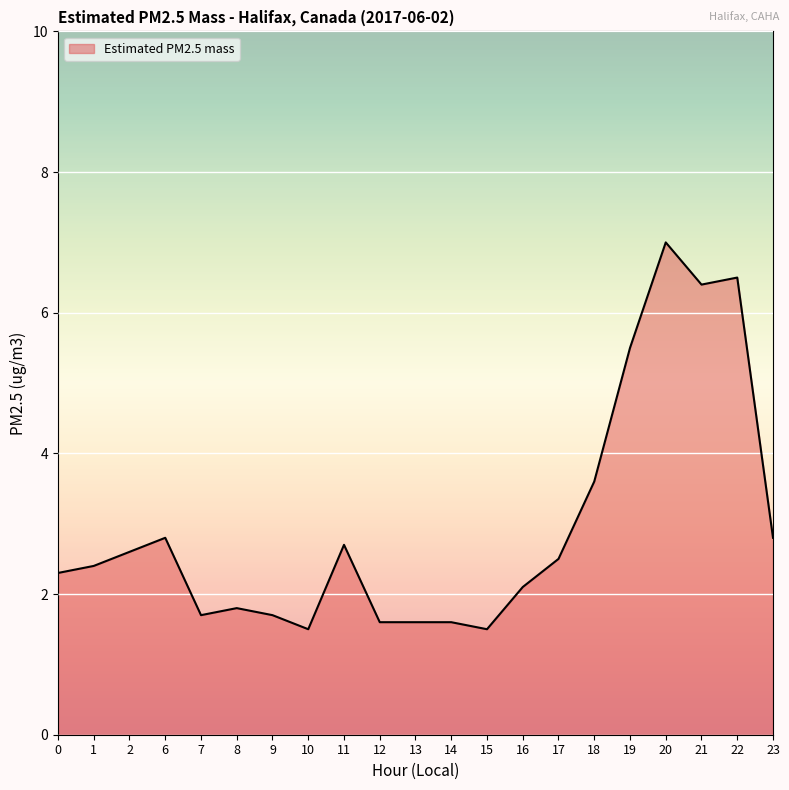

Between 23 and 10, which is larger?

23